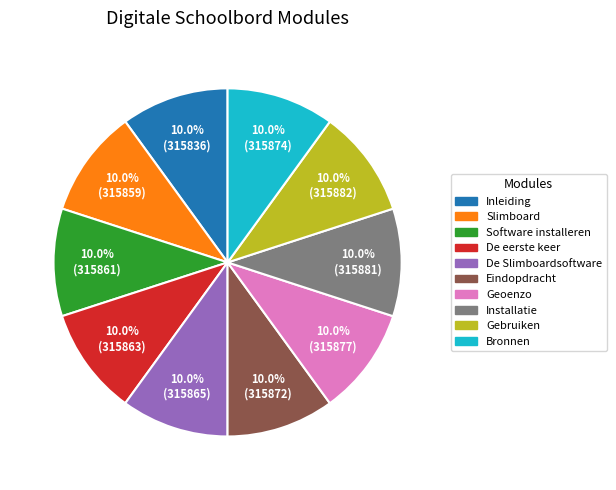

What percentage is NOT represented by Software installeren?

90.0%